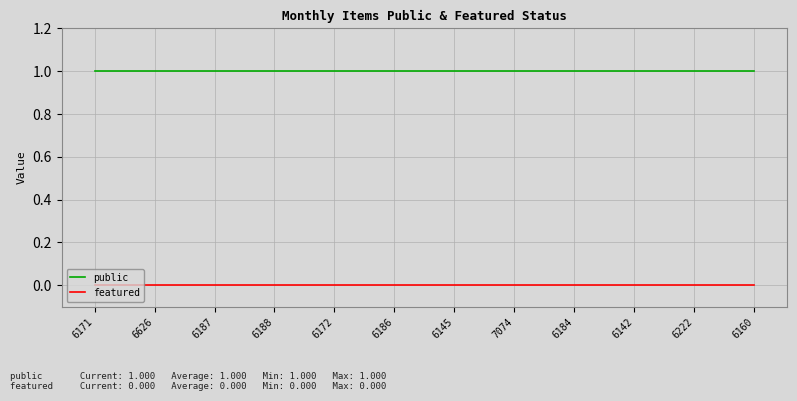

Which series has the largest total across all categories?

public